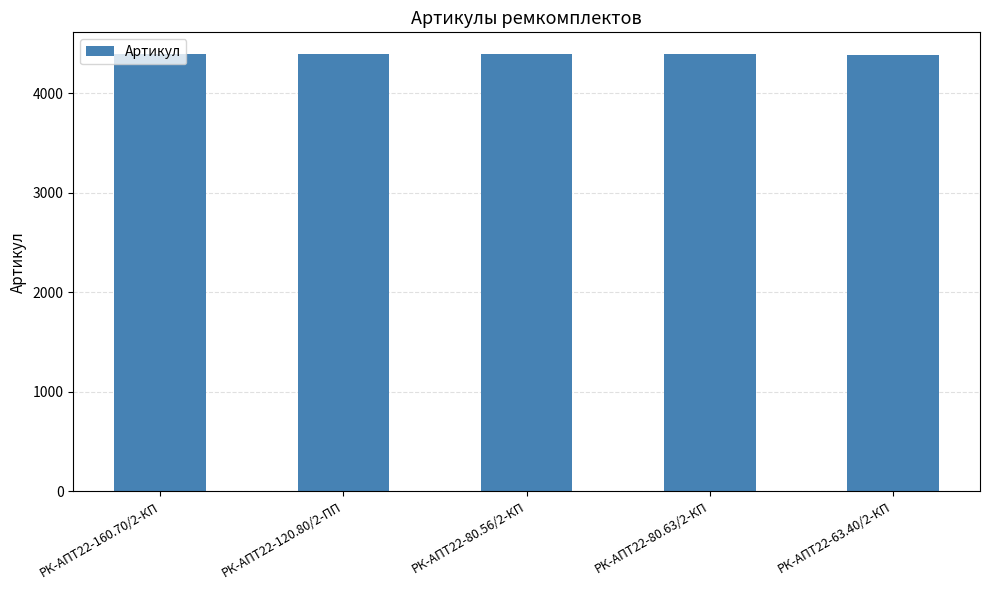

What is the value of the 1st bar from the left?

4390